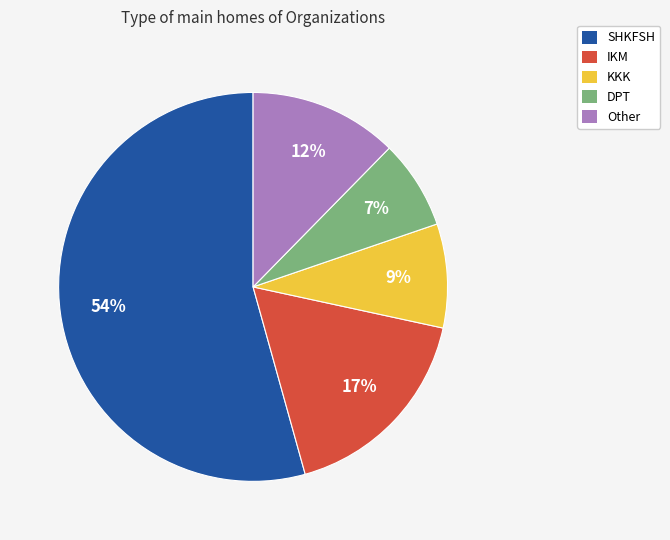

Which has a higher value, KKK or DPT?

KKK